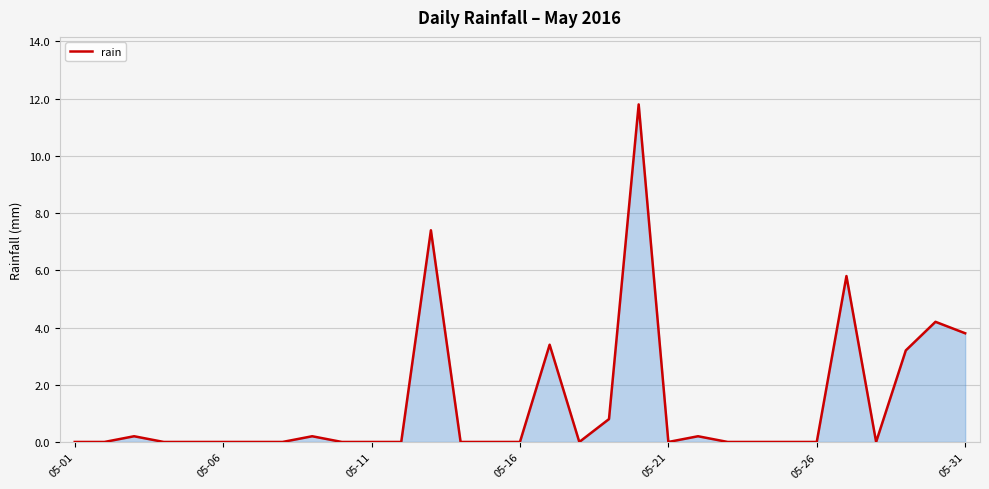

What is the greatest value displayed?

11.8